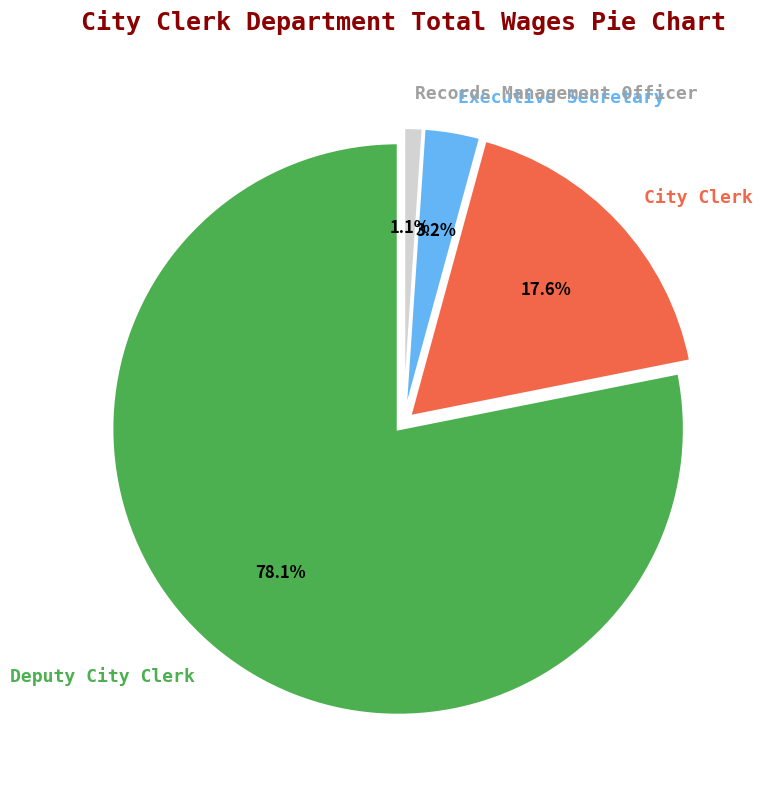

Is the sum of Records Management Officer and Executive Secretary greater than half?

No